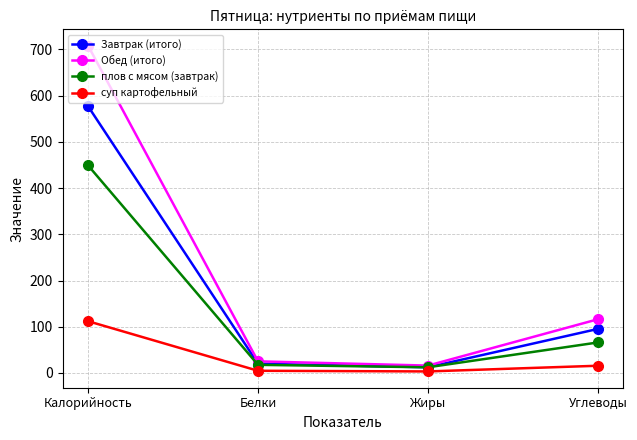

At how many categories does at least one series exceed 433?

1